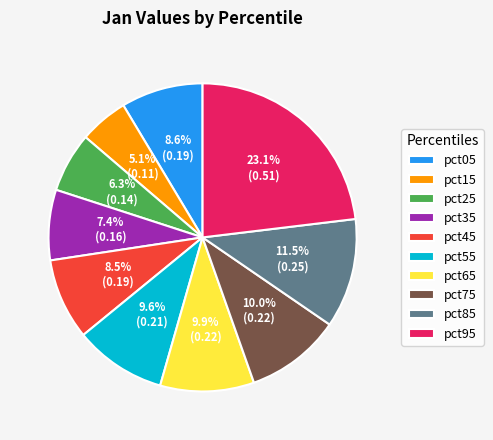

What is the largest slice in the pie chart?

pct95